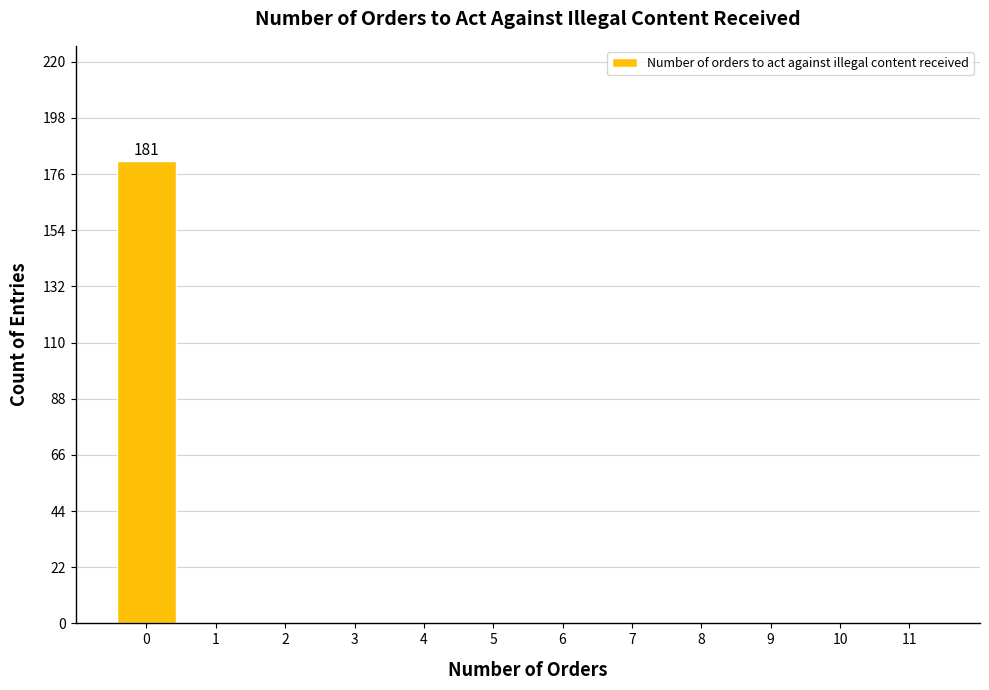

Which range on the x-axis has the tallest bar?

-0.5 to 0.5